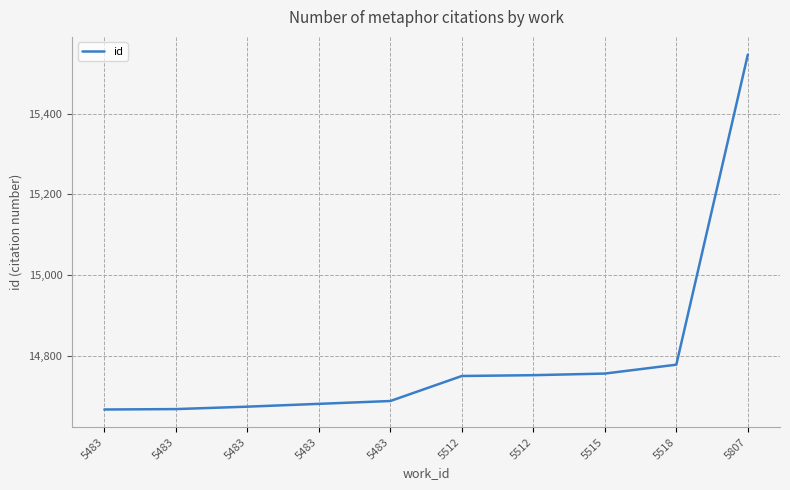

Reading left to right, extract all data points from this chart.

5483=14667	5483=14668	5483=14674	5483=14681	5483=14688	5512=14750	5512=14752	5515=14756	5518=14778	5807=15546